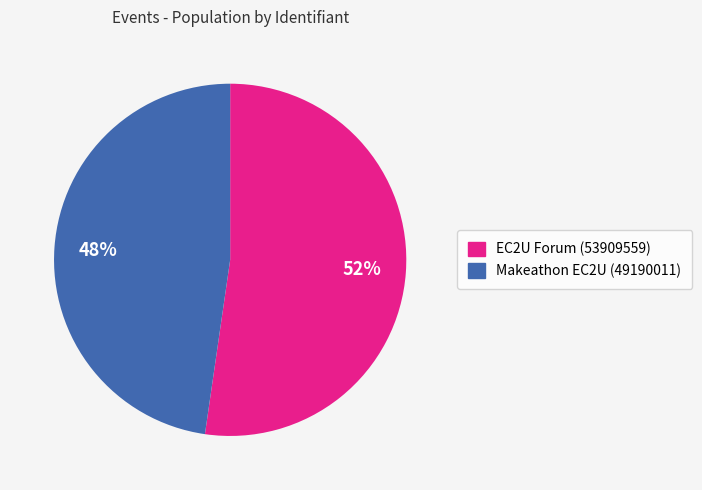

Is the sum of EC2U Forum (53909559) and Makeathon EC2U (49190011) greater than half?

Yes